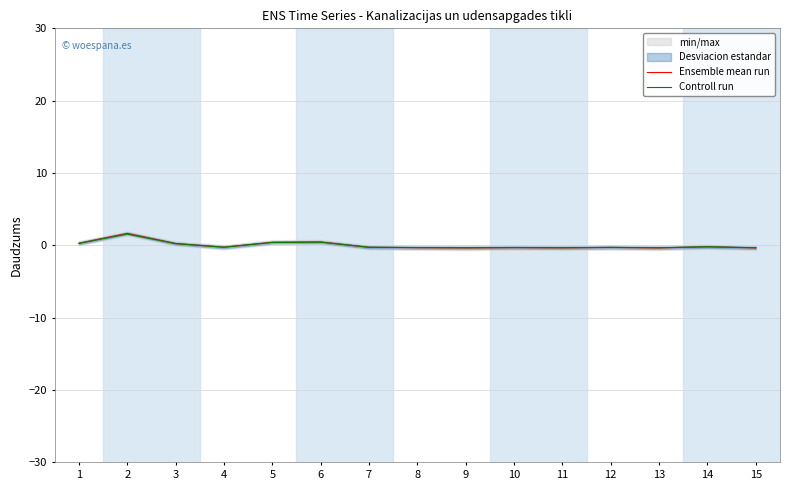

Which has a higher value, 4 or 5?

5